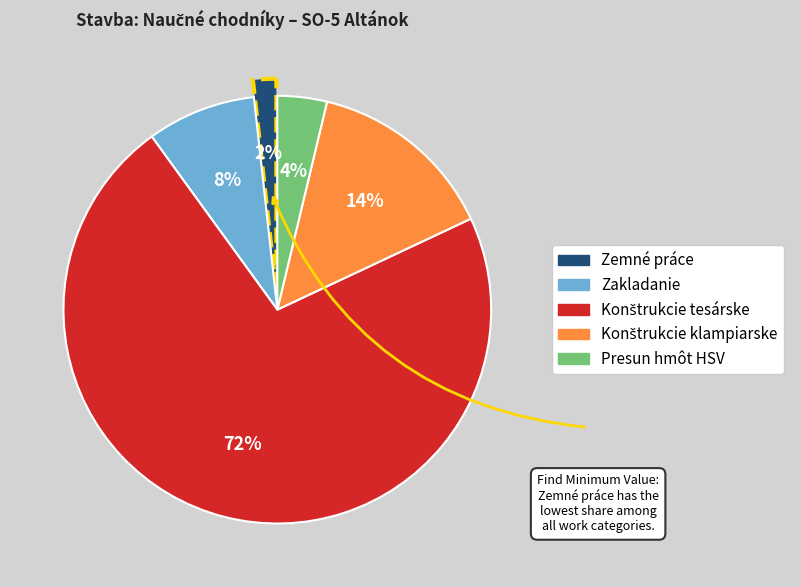

Which category has the smallest portion of the pie?

Zemné práce